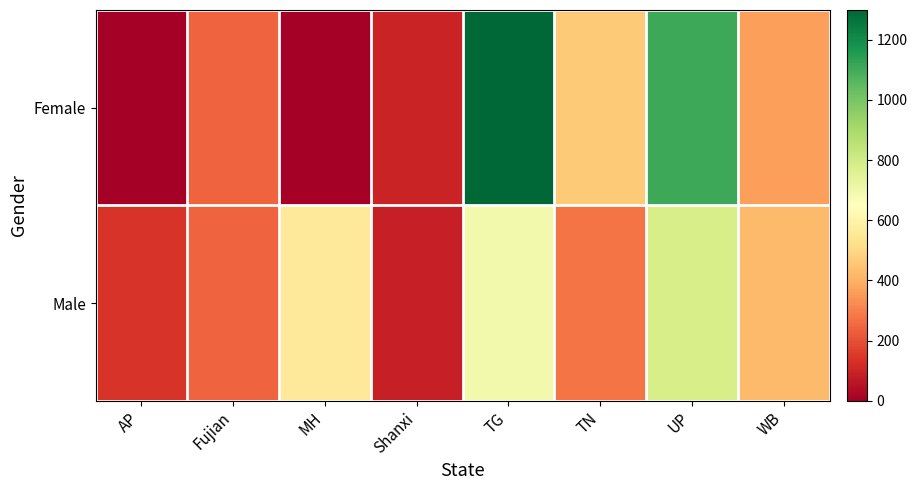

Reading left to right, what are all the values shown in this chart?

Female: AP=0.0	Fujian=242.4	MH=0.0	Shanxi=97.9	TG=1298.8	TN=464.0	UP=1109.8	WB=362.7
Male: AP=138.6	Fujian=242.4	MH=561.2	Shanxi=89.6	TG=691.7	TN=276.5	UP=784.9	WB=421.6